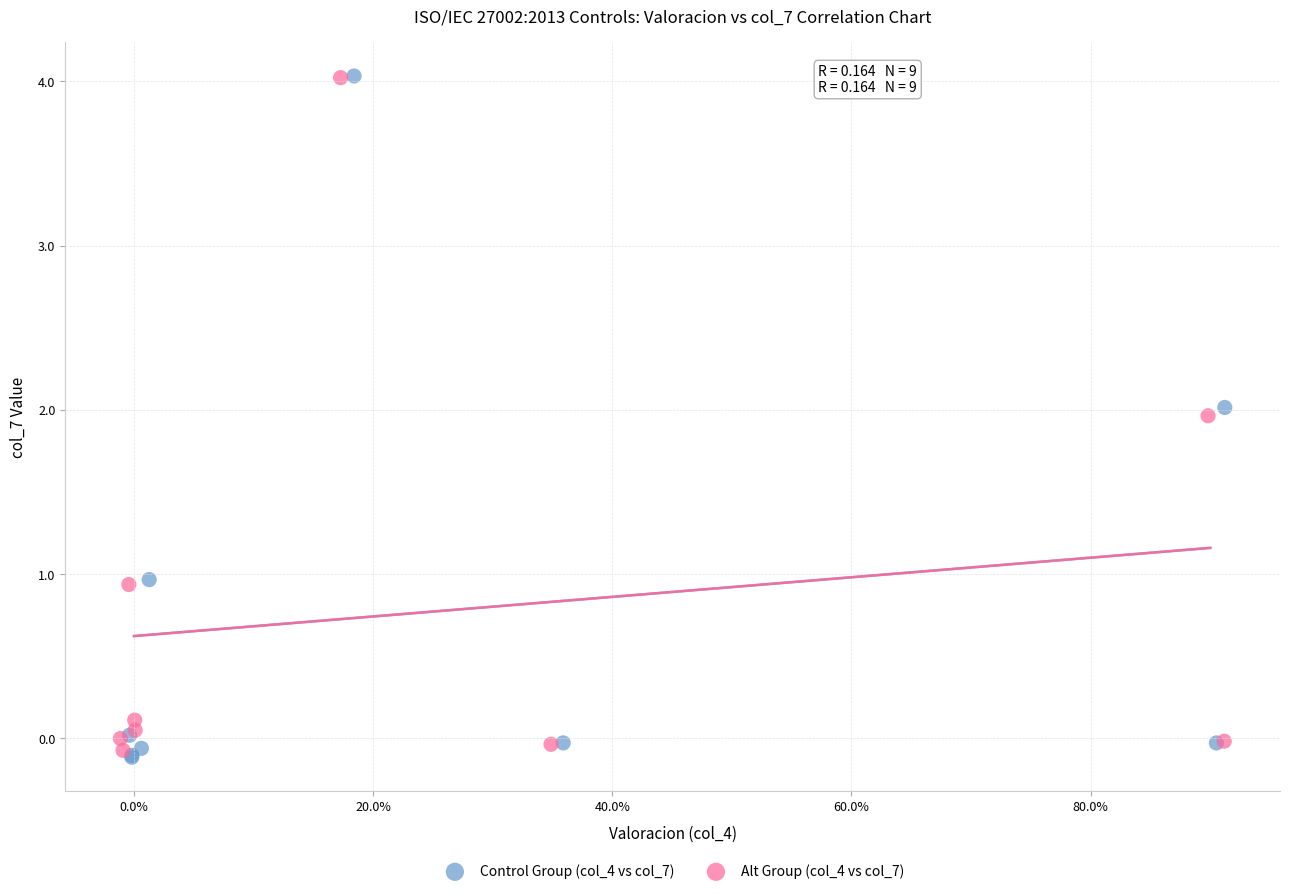

What are all the series names shown in the legend?

Control Group (col_4 vs col_7), Alt Group (col_4 vs col_7)